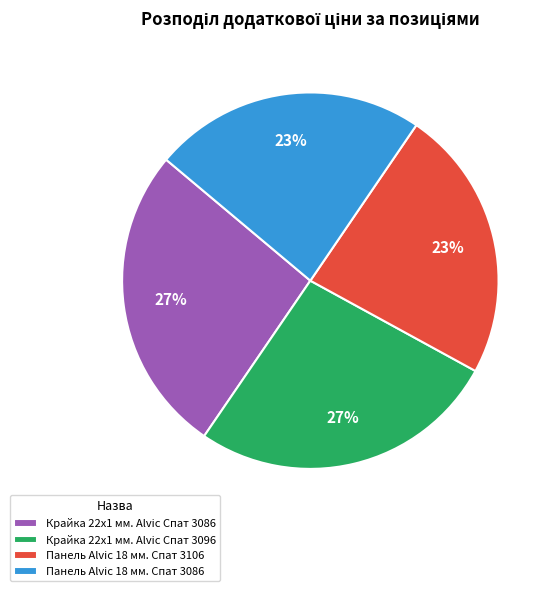

Is the sum of Крайка 22x1 мм. Alvic Спат 3096 and Крайка 22x1 мм. Alvic Спат 3086 greater than half?

Yes